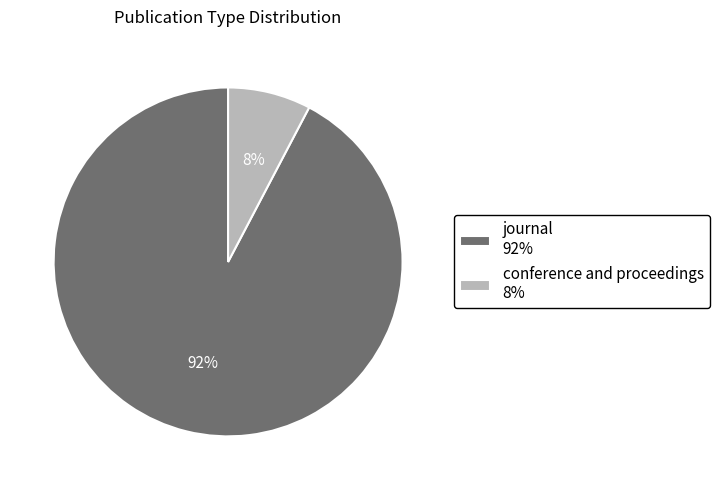

To the nearest percent, what percentage of the pie is journal?

92%